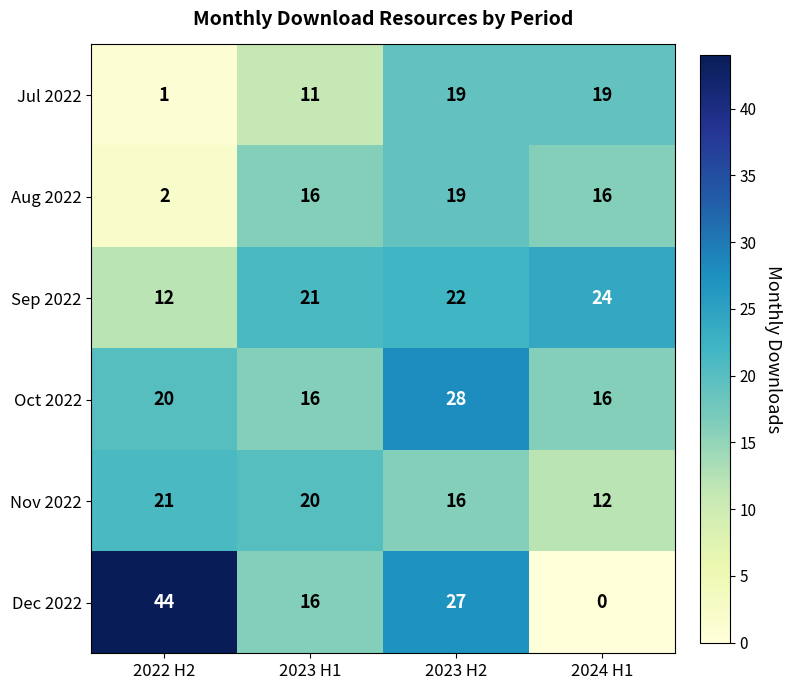

Which series has the widest spread of values?

Dec 2022